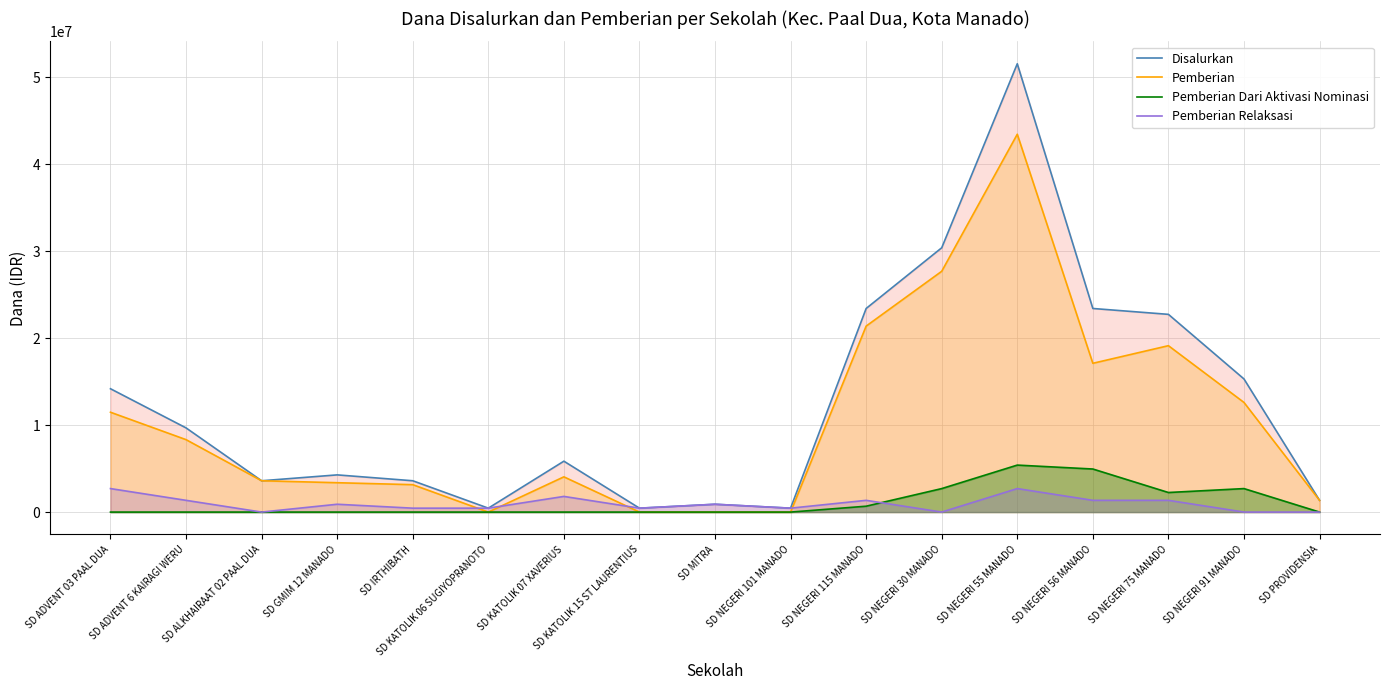

What is the label of the 11th point from the left?

SD NEGERI 115 MANADO